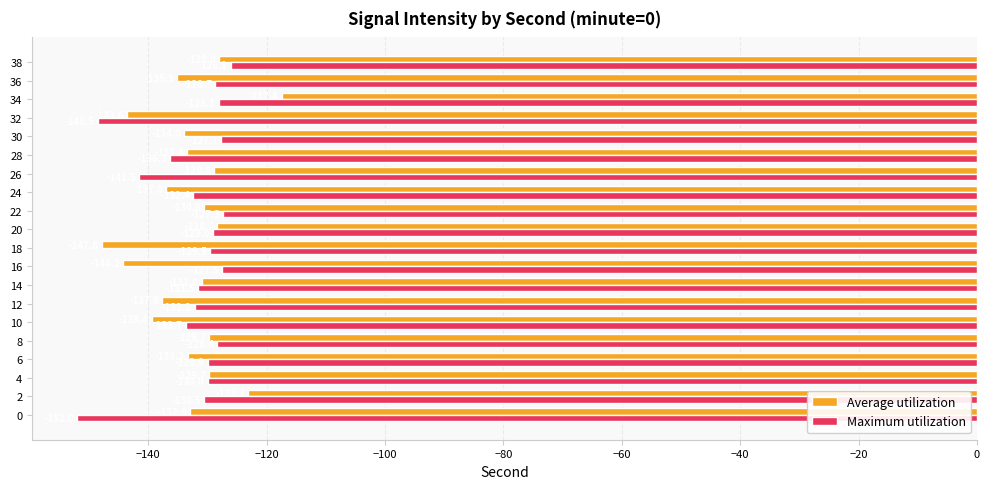

The value of Maximum utilization at 16 is -167.7. True or false?

False